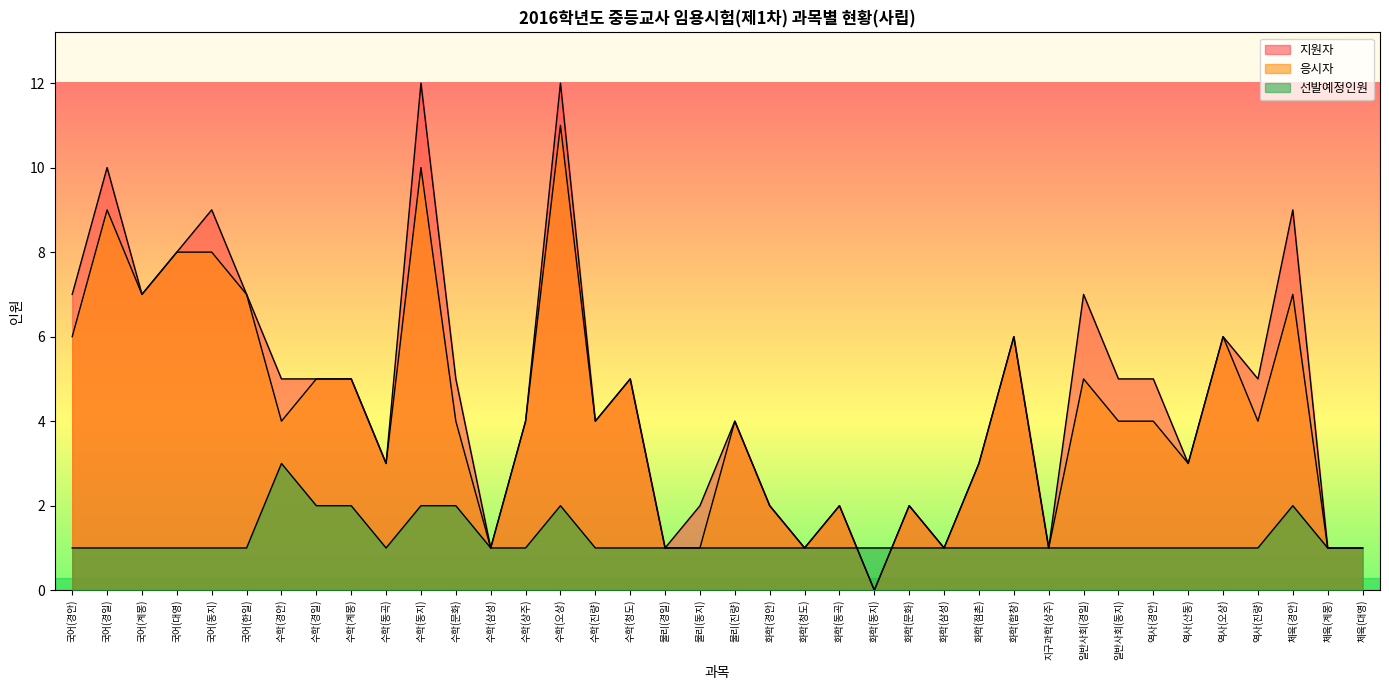

Is it true that 지원자 equals 7 at 국어(한일)?

True